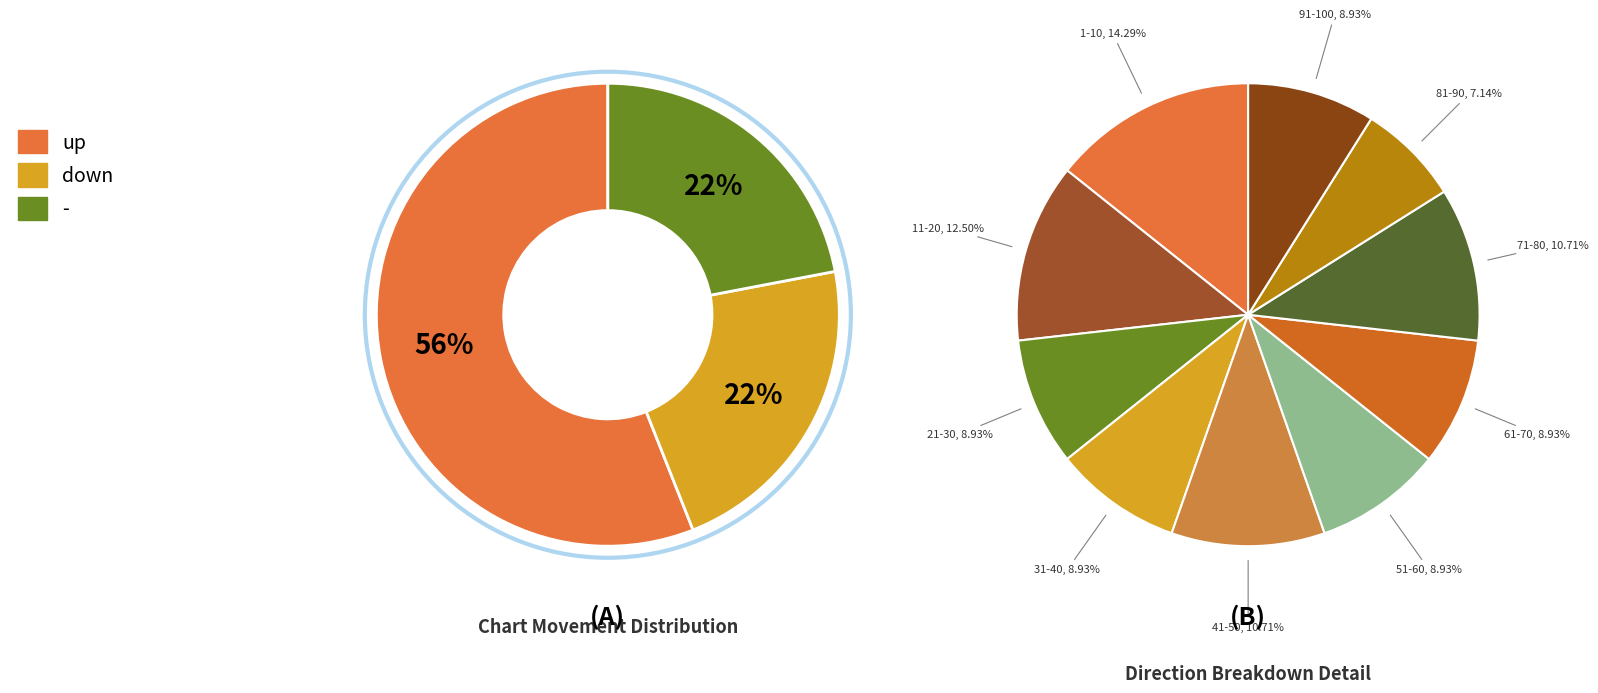

What is the ratio of the value at - to the value at up?

0.4